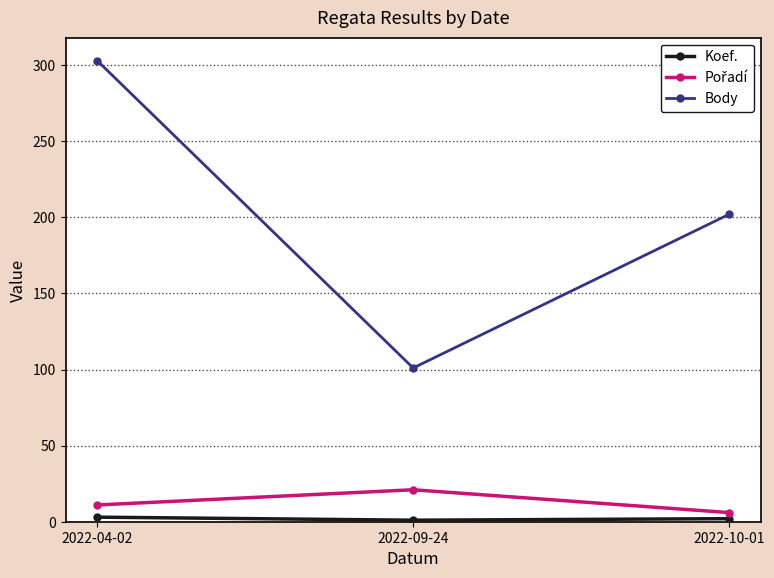

Which series has the widest spread of values?

Body